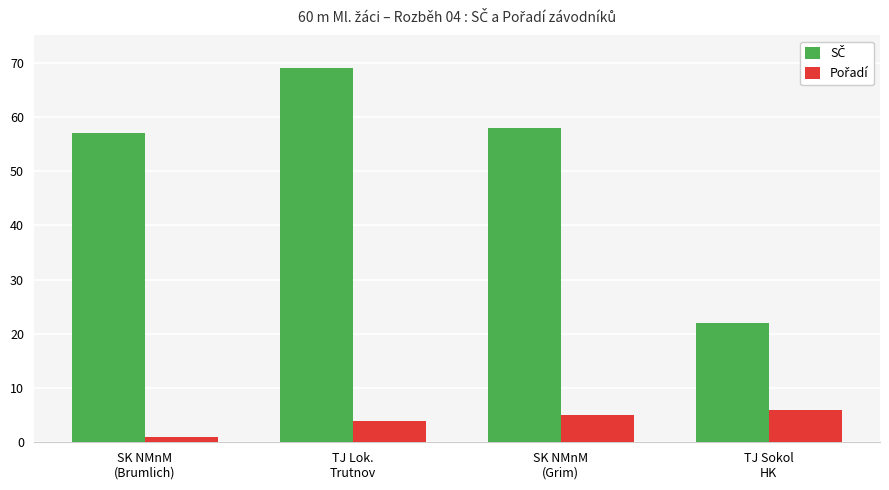

What is the maximum value shown in the chart?

69